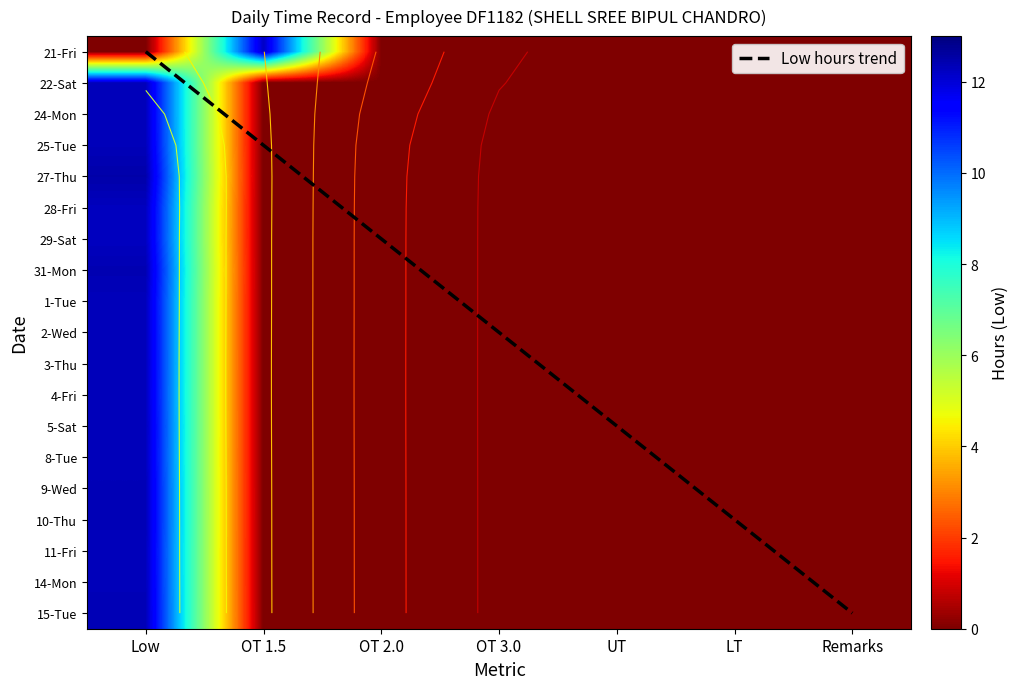

Which has a higher value, UT or Low?

UT